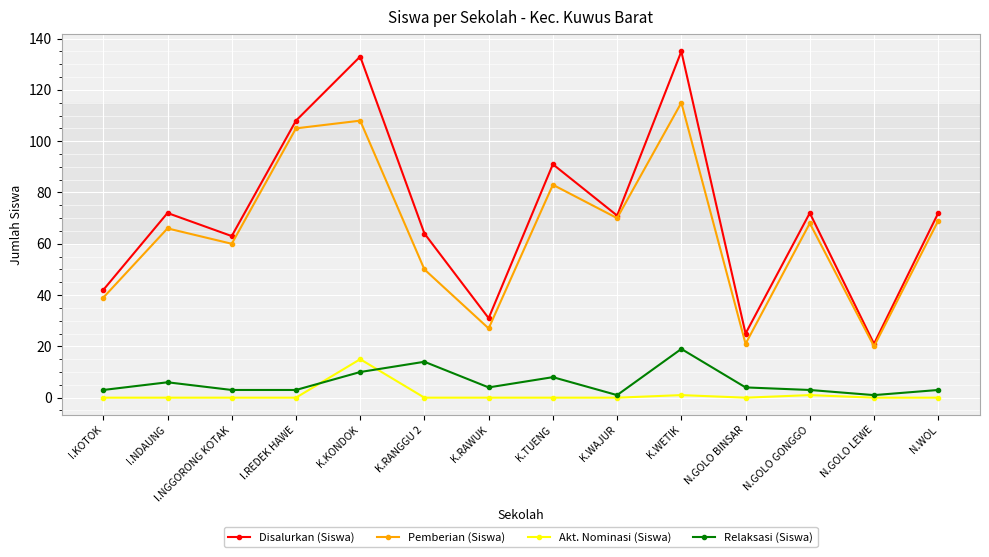

What is the lowest value of the Disalurkan (Siswa) series?

21